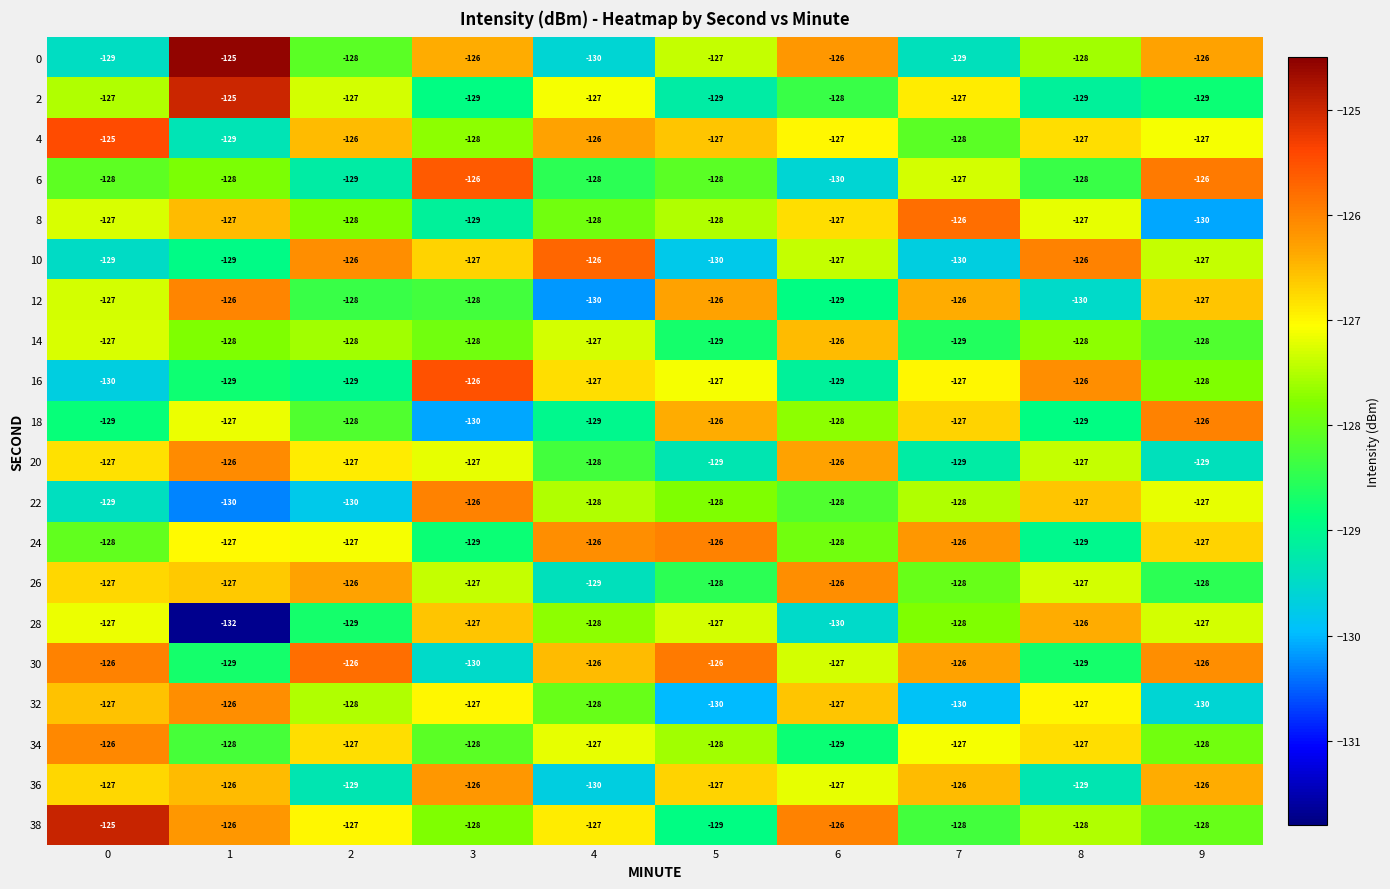

What is the spread (max minus min) of values at 0?

5